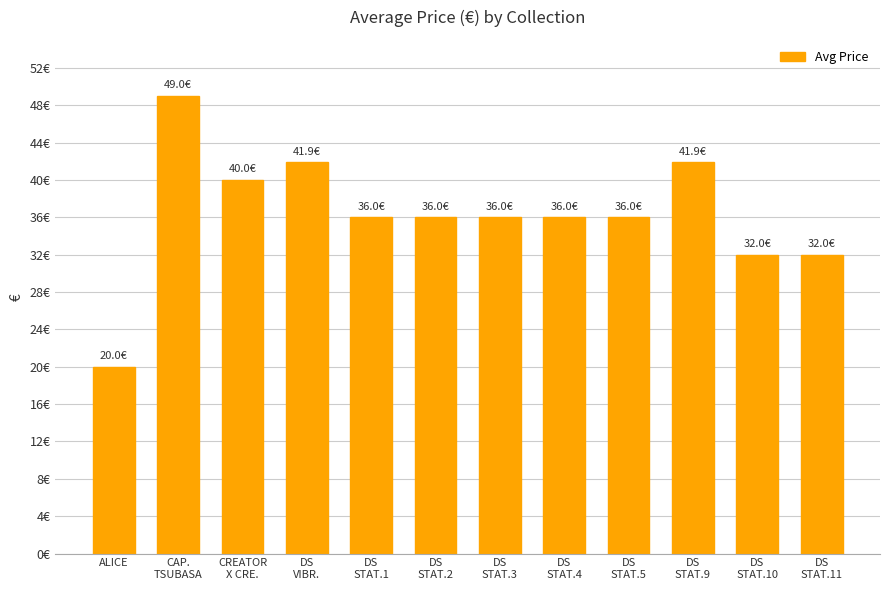

Does the chart contain any negative values?

No